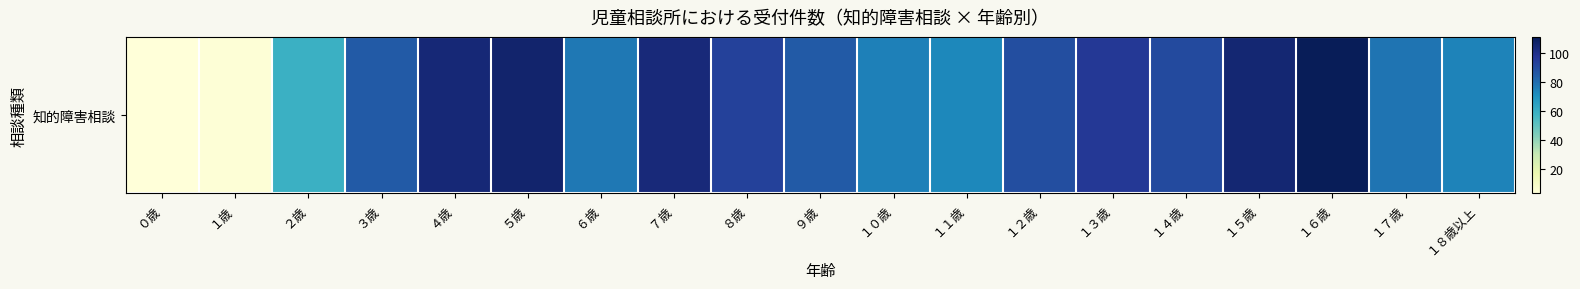

Which has a higher value, ３歳 or ０歳?

３歳